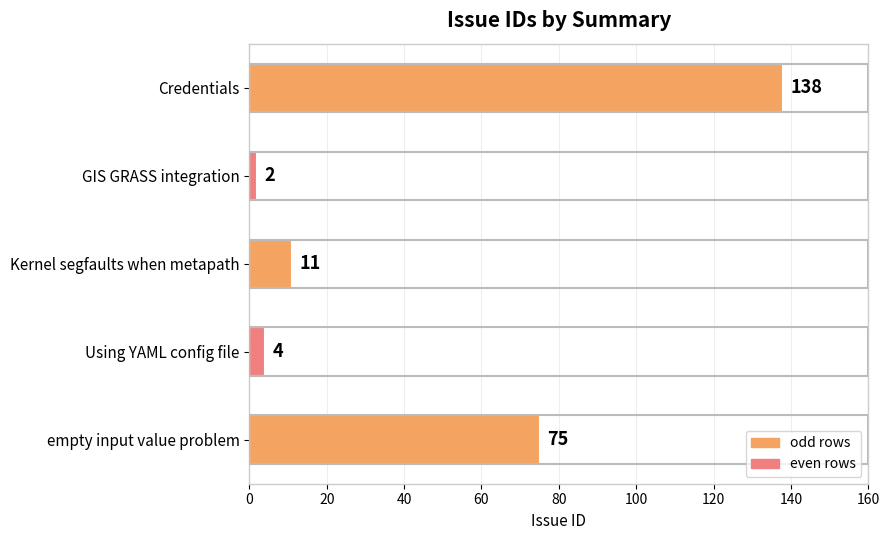

Does the chart contain stacked bars?

No